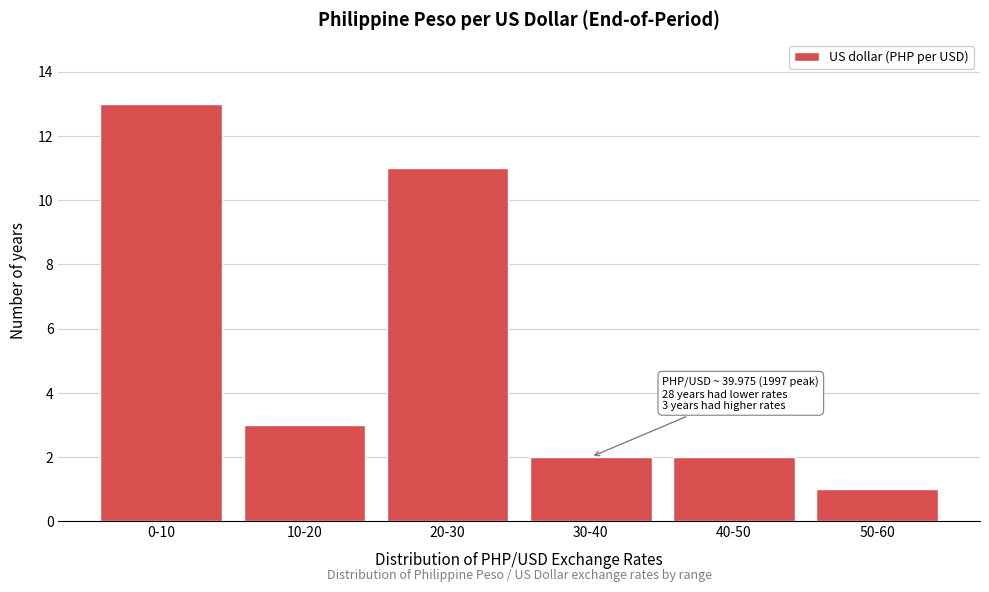

Reading left to right, transcribe all the data shown in this chart.

0-10=13	10-20=3	20-30=11	30-40=2	40-50=2	50-60=1